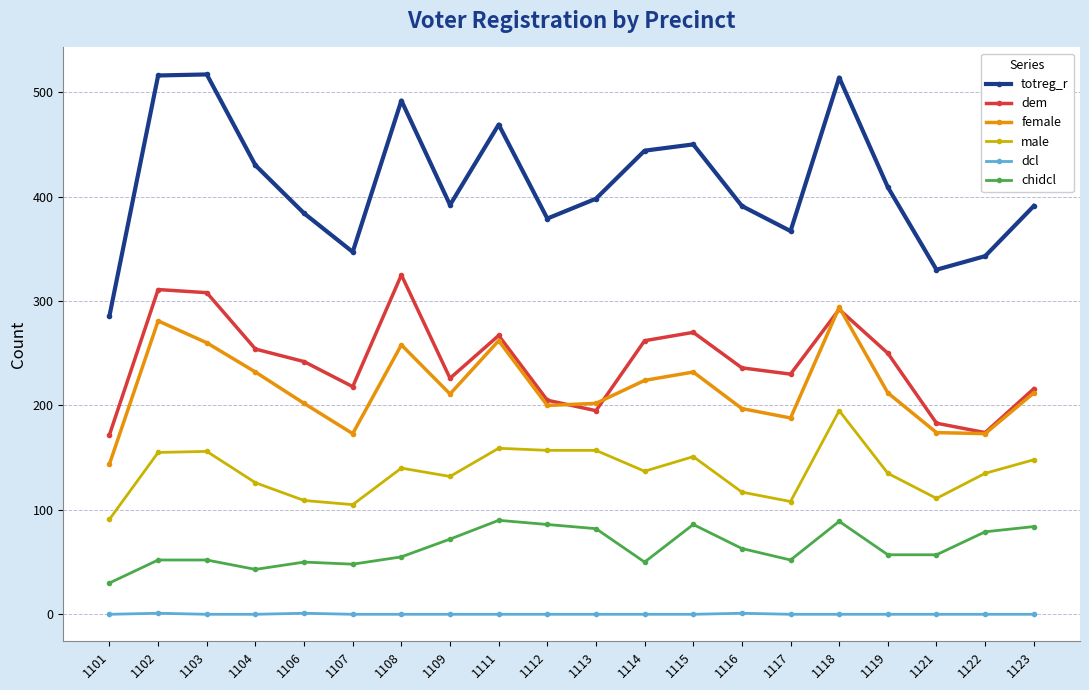

The value of dem at 1106 is 423. True or false?

False